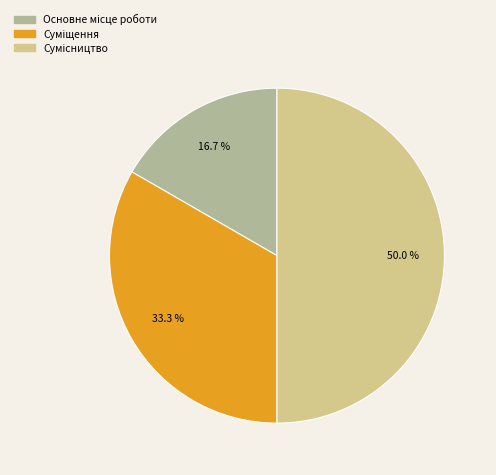

To the nearest percent, what is the combined percentage of Основне місце роботи and Суміщення?

50%